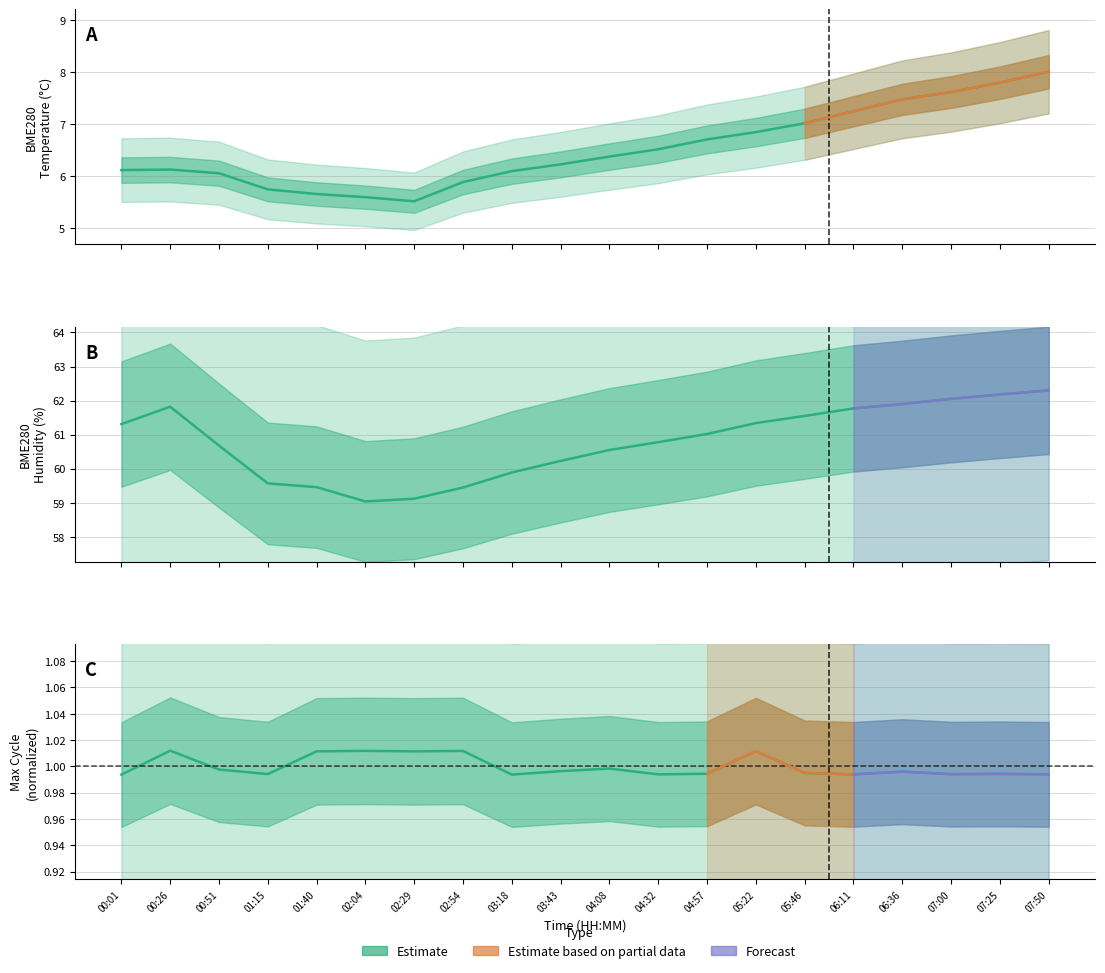

What is the label of the 10th point from the left?

03:43